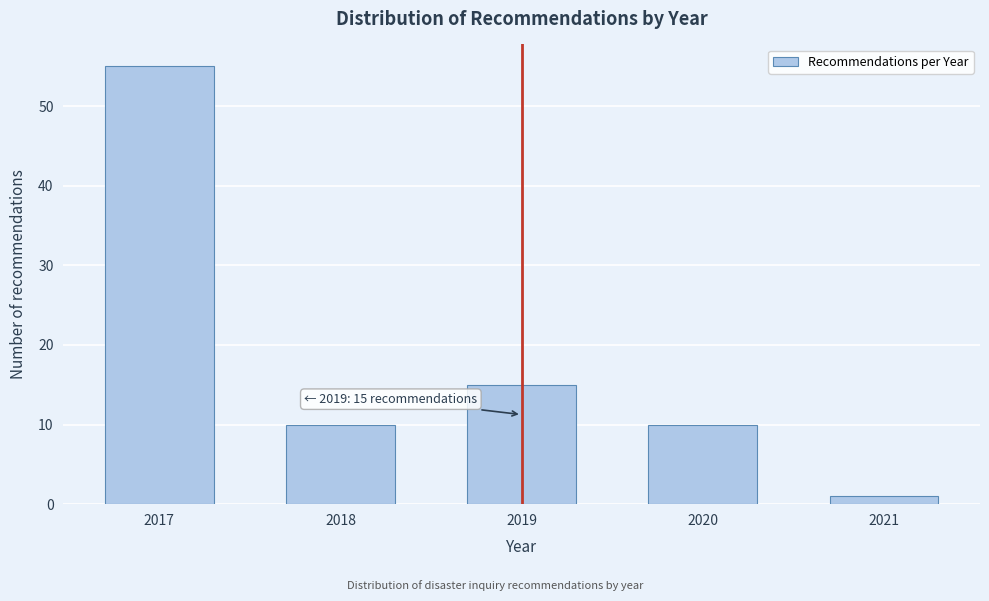

Reading left to right, what are all the values shown in this chart?

55	10	15	10	1